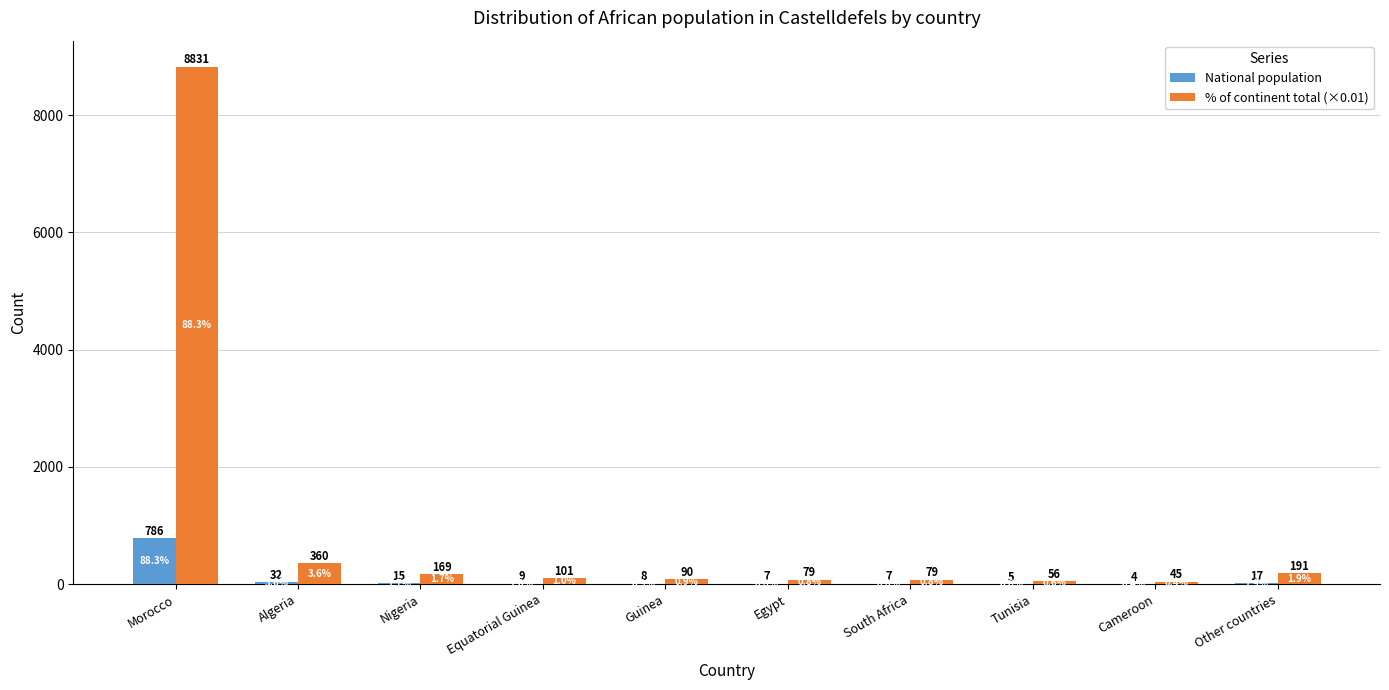

True or false: National population has a value of 786 at Morocco.

True